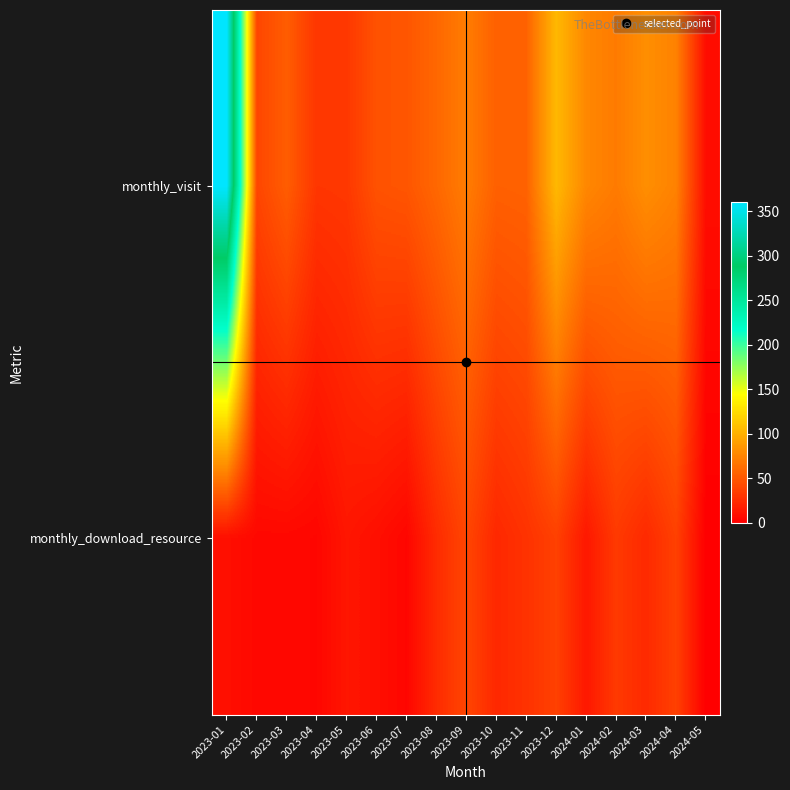

Which category has the lowest value across all series?

2024-05